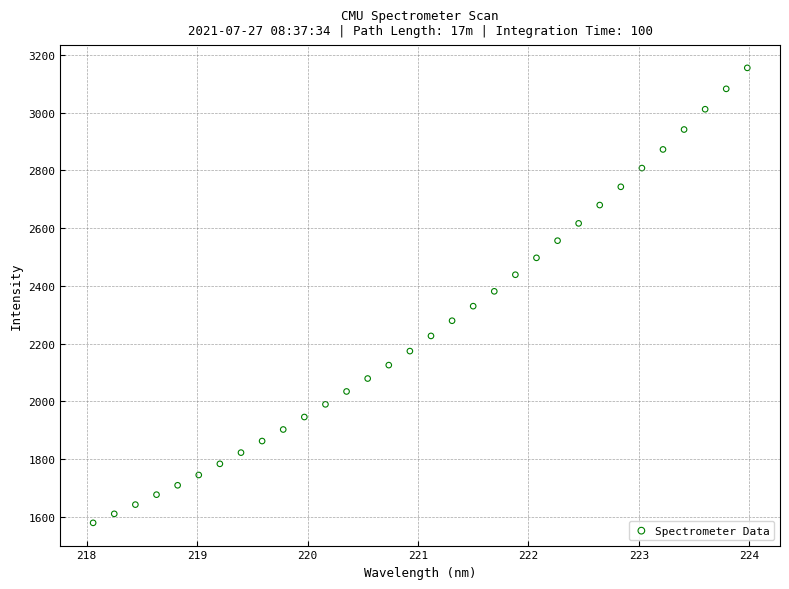

What is the range of X values (max minus min)?

5.9